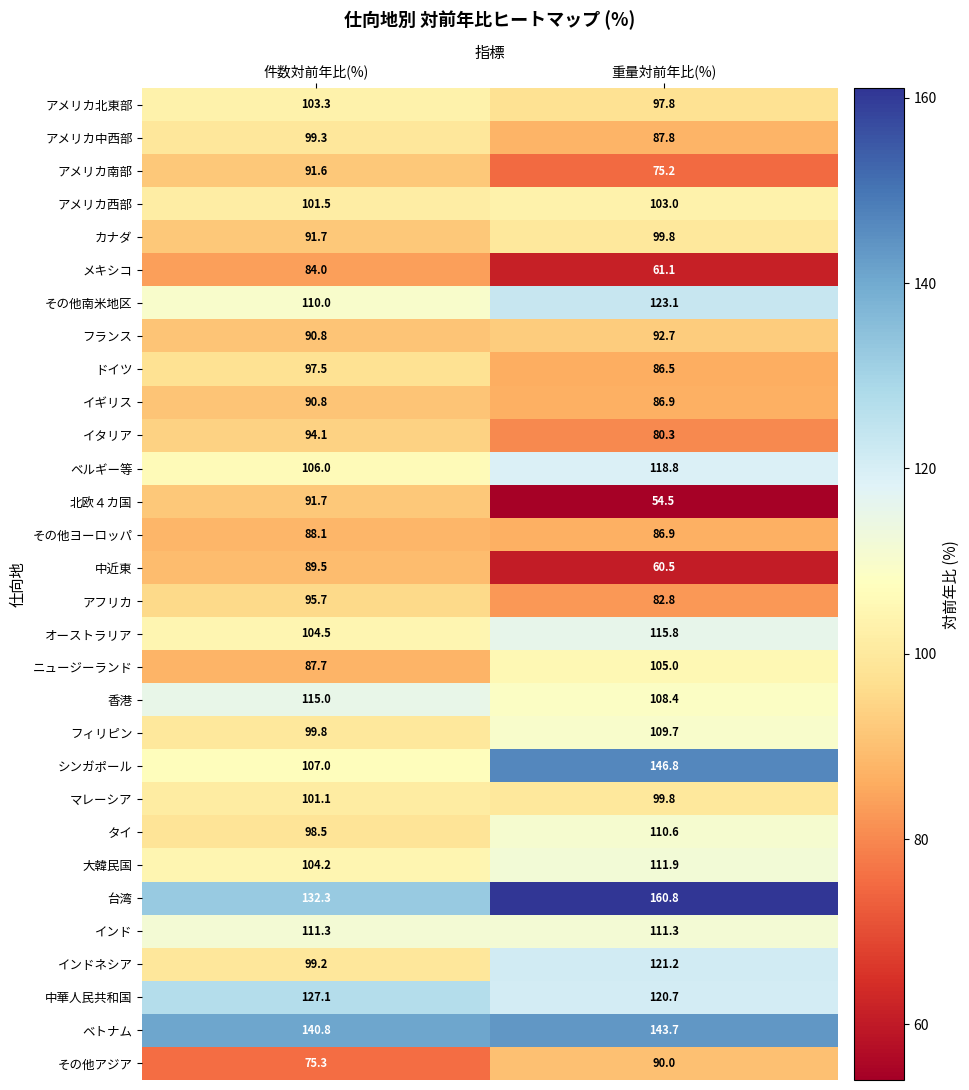

What is the difference between the 中近東 values at 重量対前年比(%) and 件数対前年比(%)?

29.0